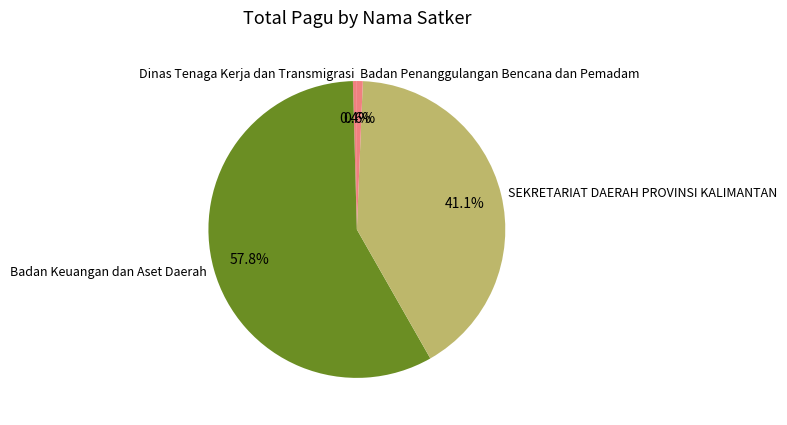

How many segments does this pie chart have?

4